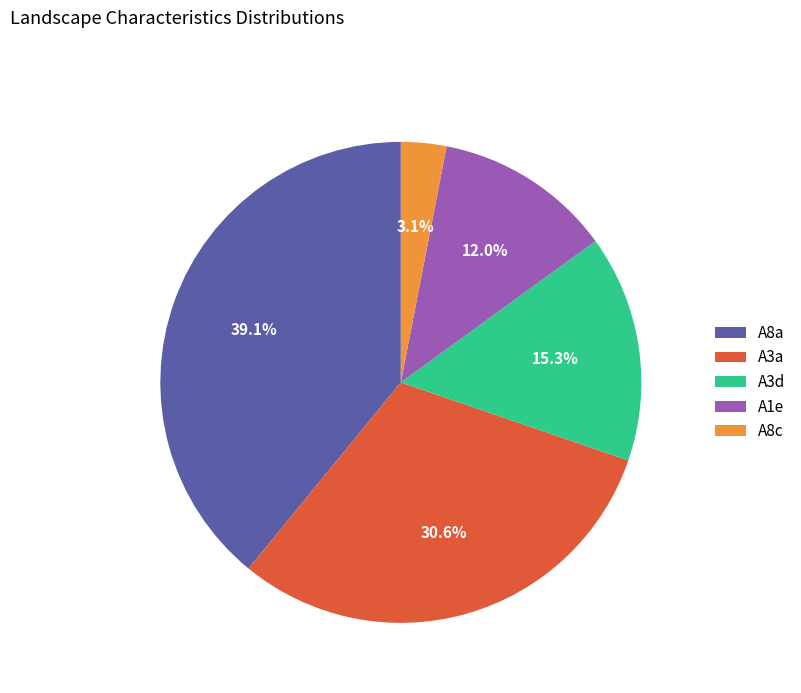

What is the smallest slice in the pie chart?

A8c